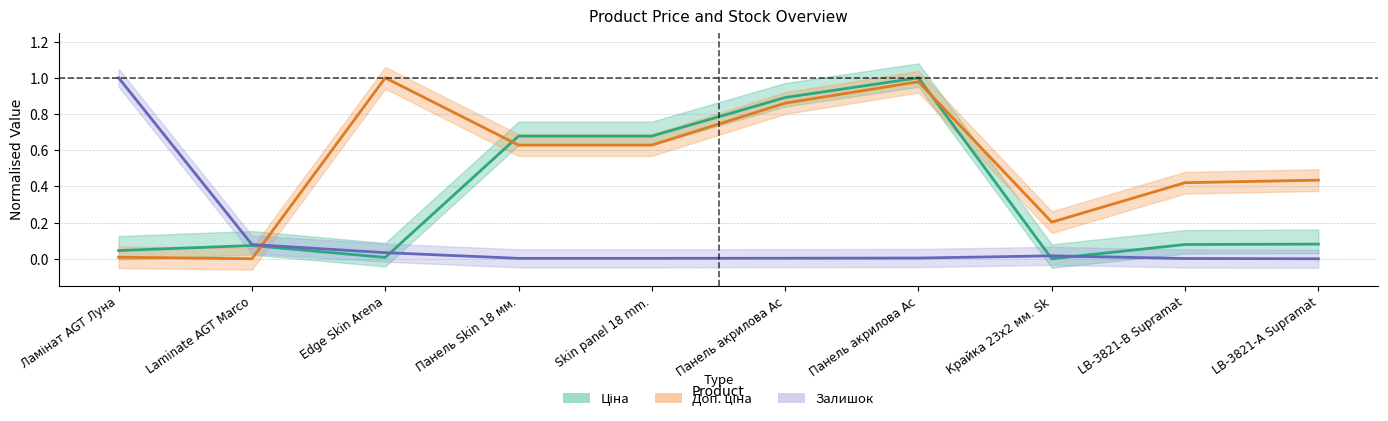

Which series changed the most between Skin panel 18 mm. and LB-3821-А Supramat?

Ціна